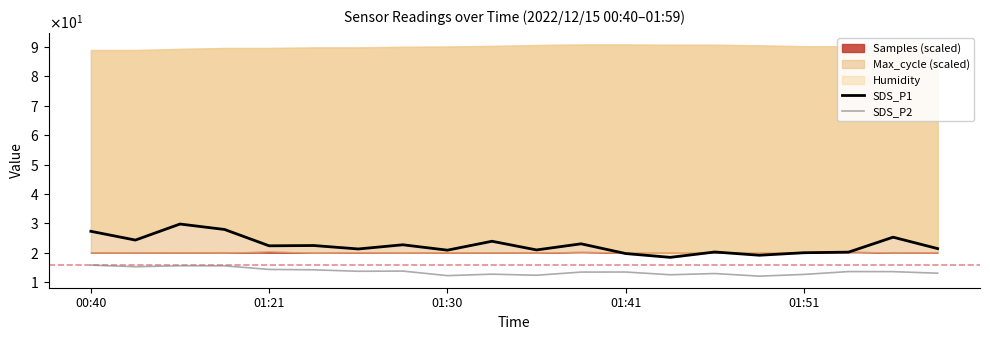

Count the number of categories in the chart.

20